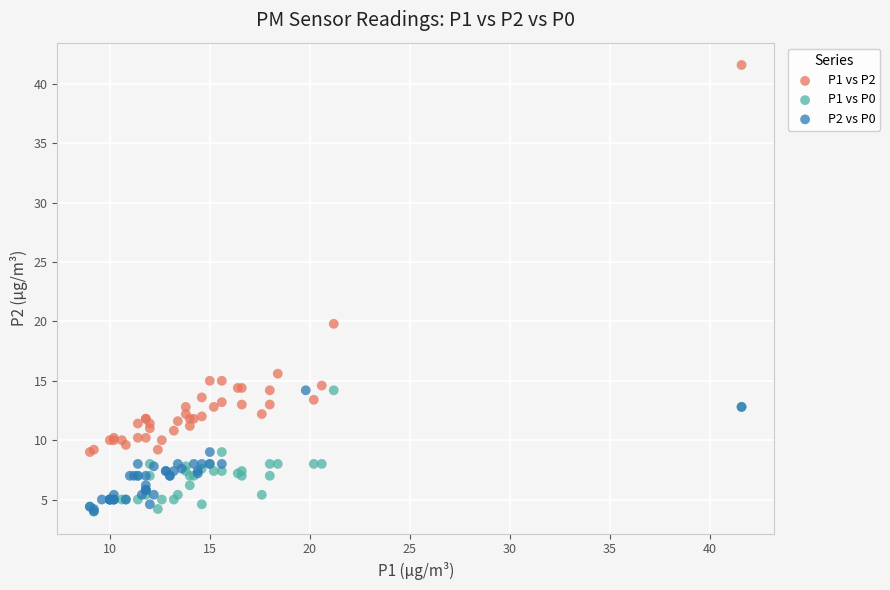

Which series has the largest Y range (max minus min)?

P1 vs P2